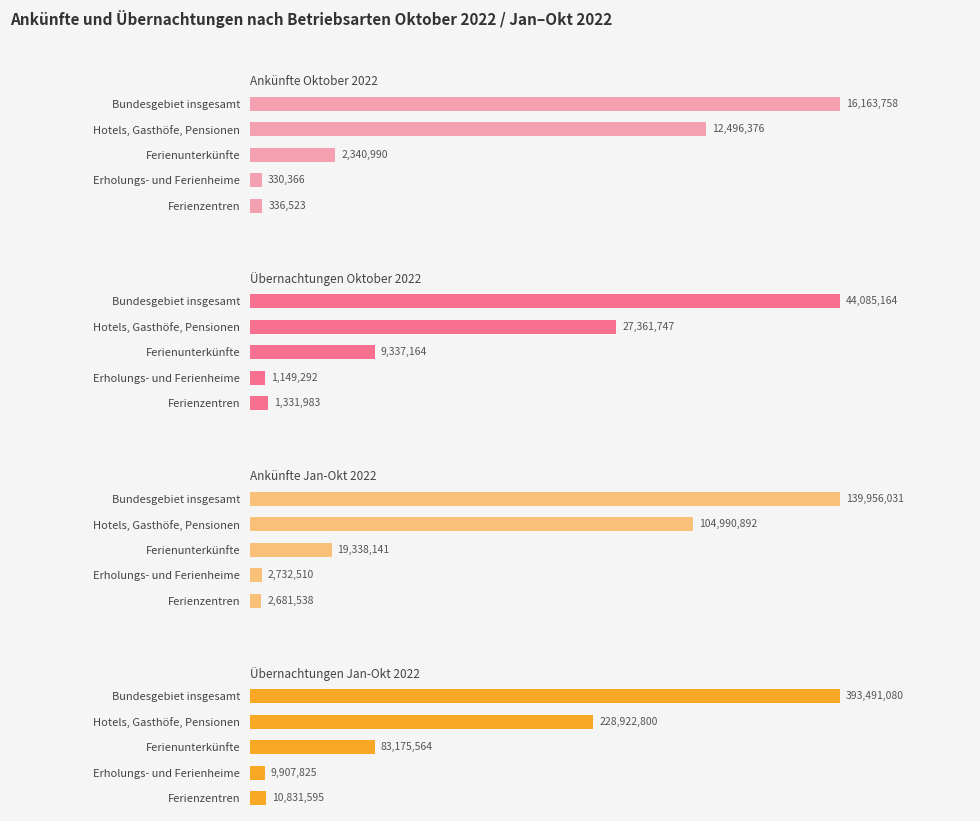

The value of Übernachtungen Oktober 2022 at Bundesgebiet insgesamt is 44085164. True or false?

True